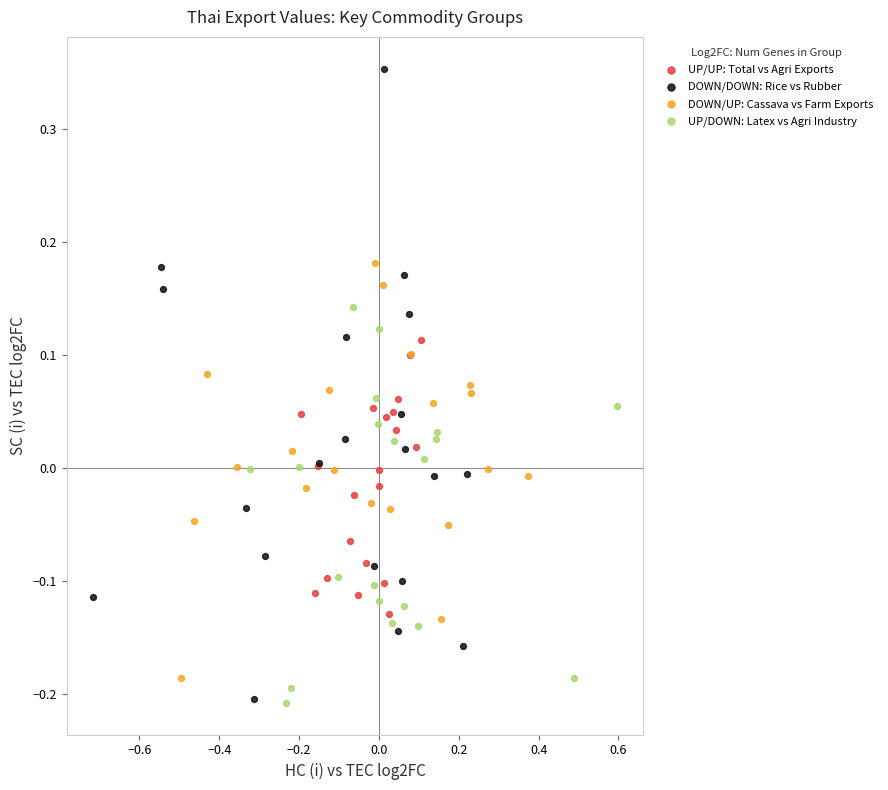

Which series contains the highest Y value?

DOWN/DOWN: Rice vs Rubber